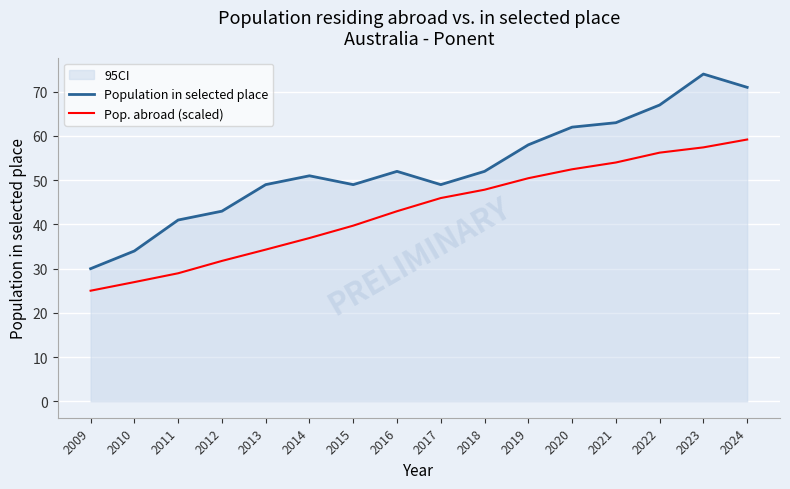

Rank the series at 2024 from lowest to highest value.

Pop. abroad (scaled), Population in selected place